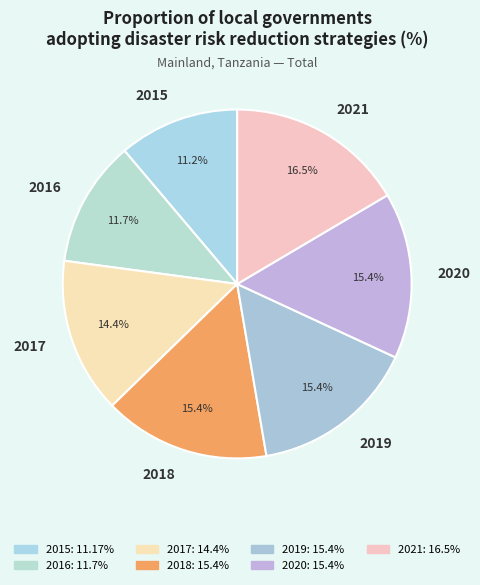

Does any single category account for the majority?

No